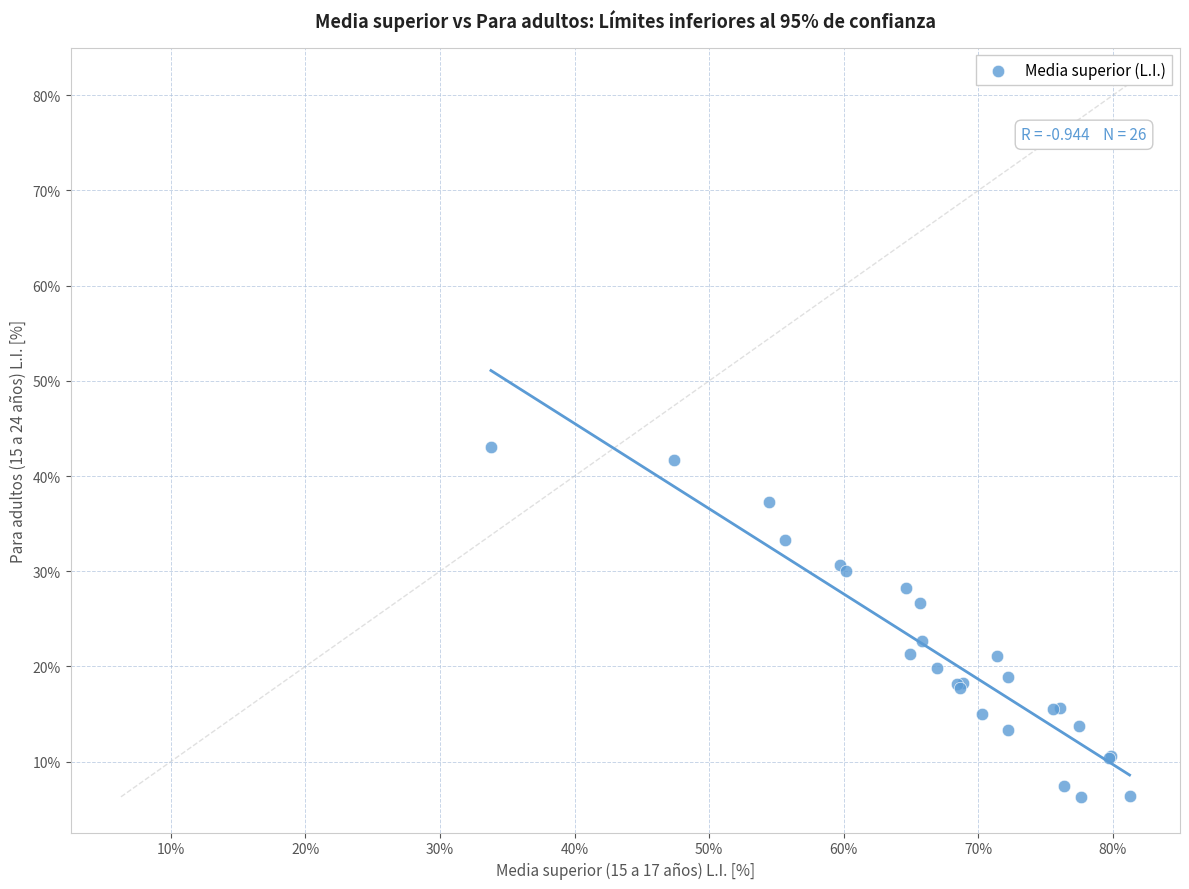

What Y value in the scatter plot is closest to 24?

22.7